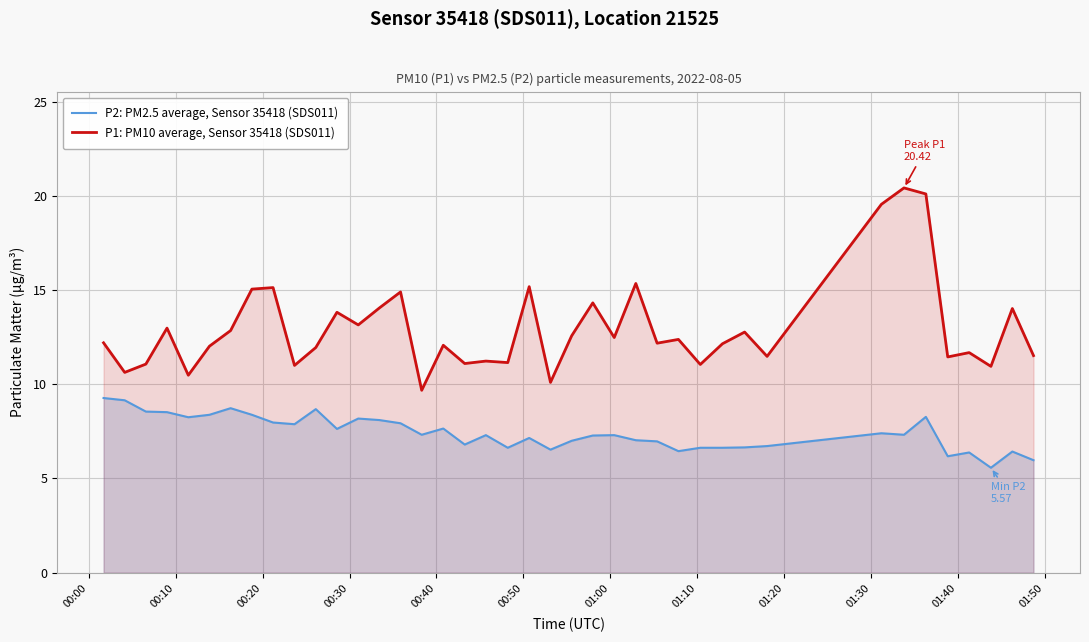

What is the maximum value shown in the chart?

20.4